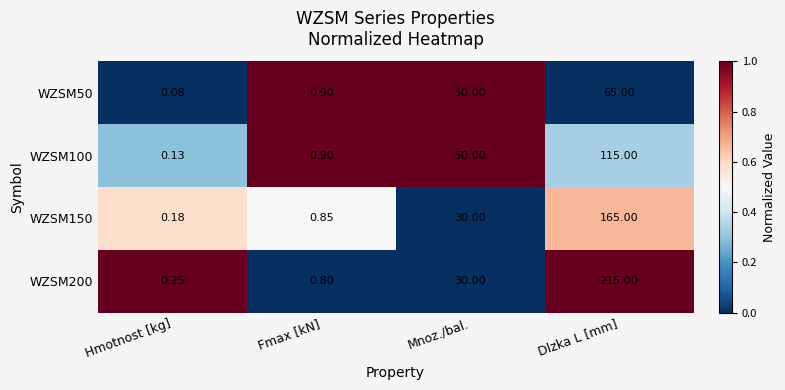

How many distinct data groups are displayed?

4